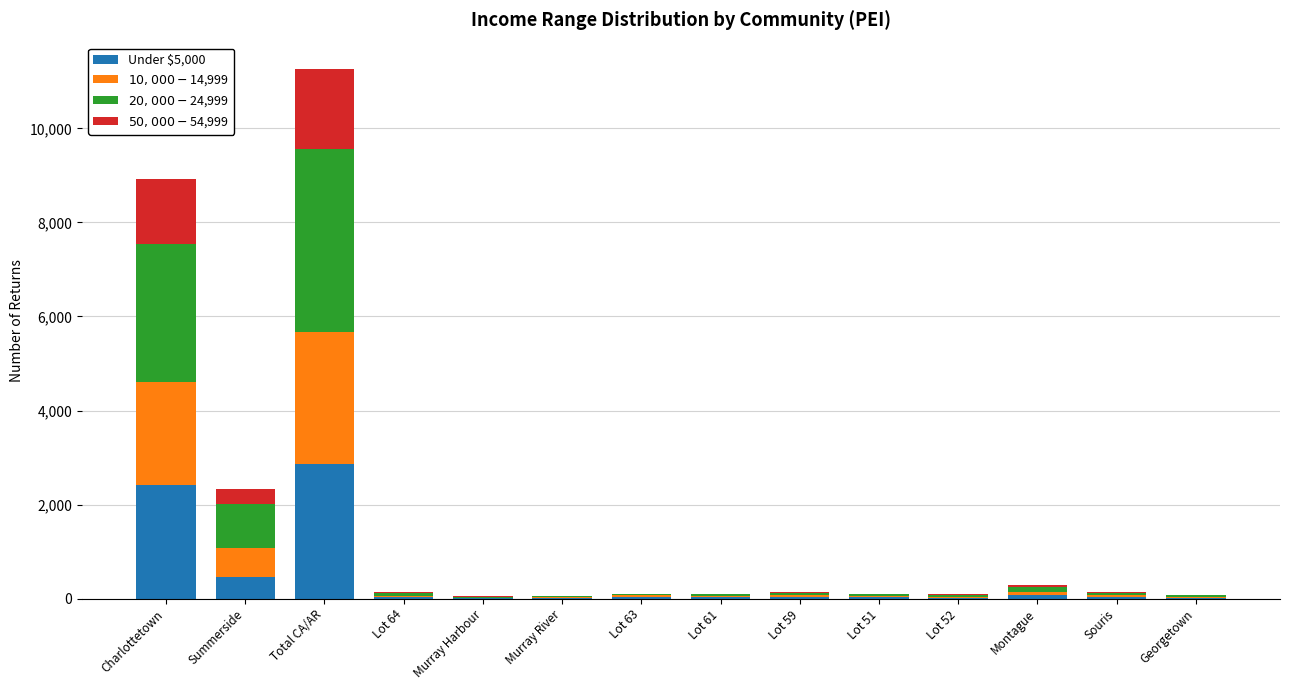

At which category is the sum across all series the highest?

Total CA/AR